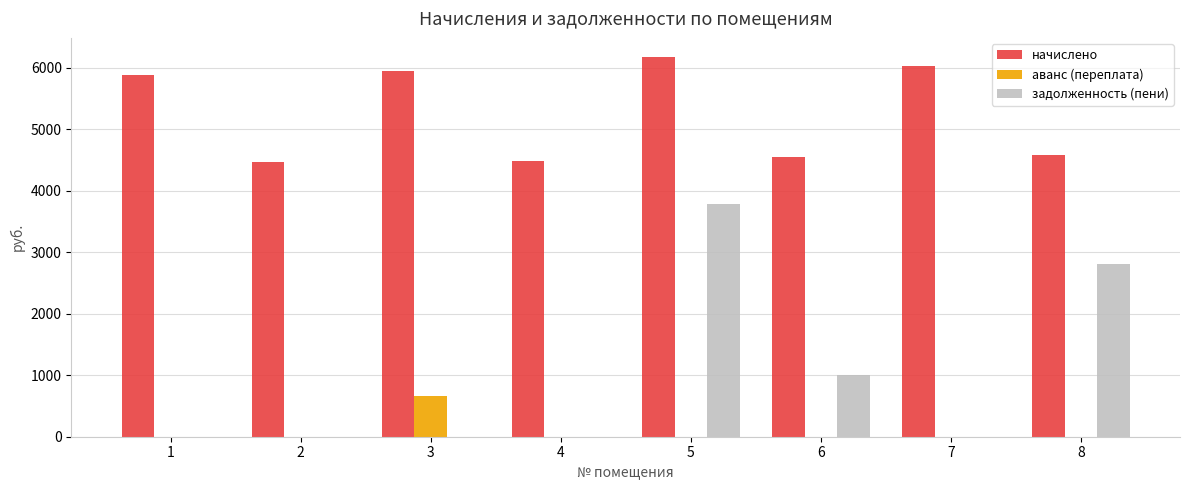

What is the sum of all задолженность (пени) values?

7615.6